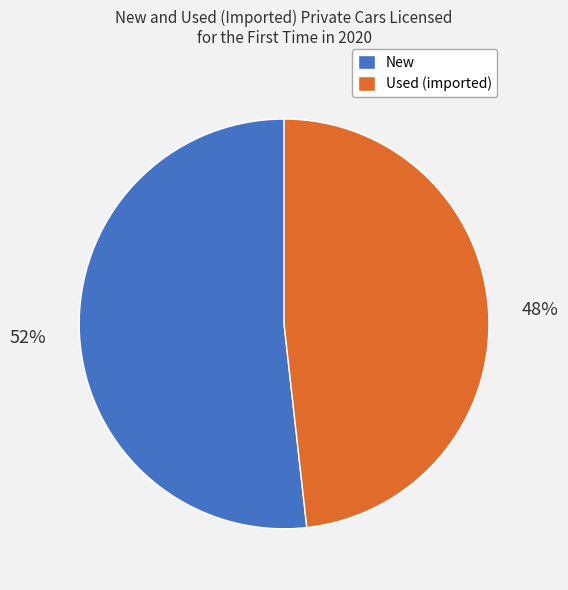

Rank the categories by value from highest to lowest.

New, Used (imported)